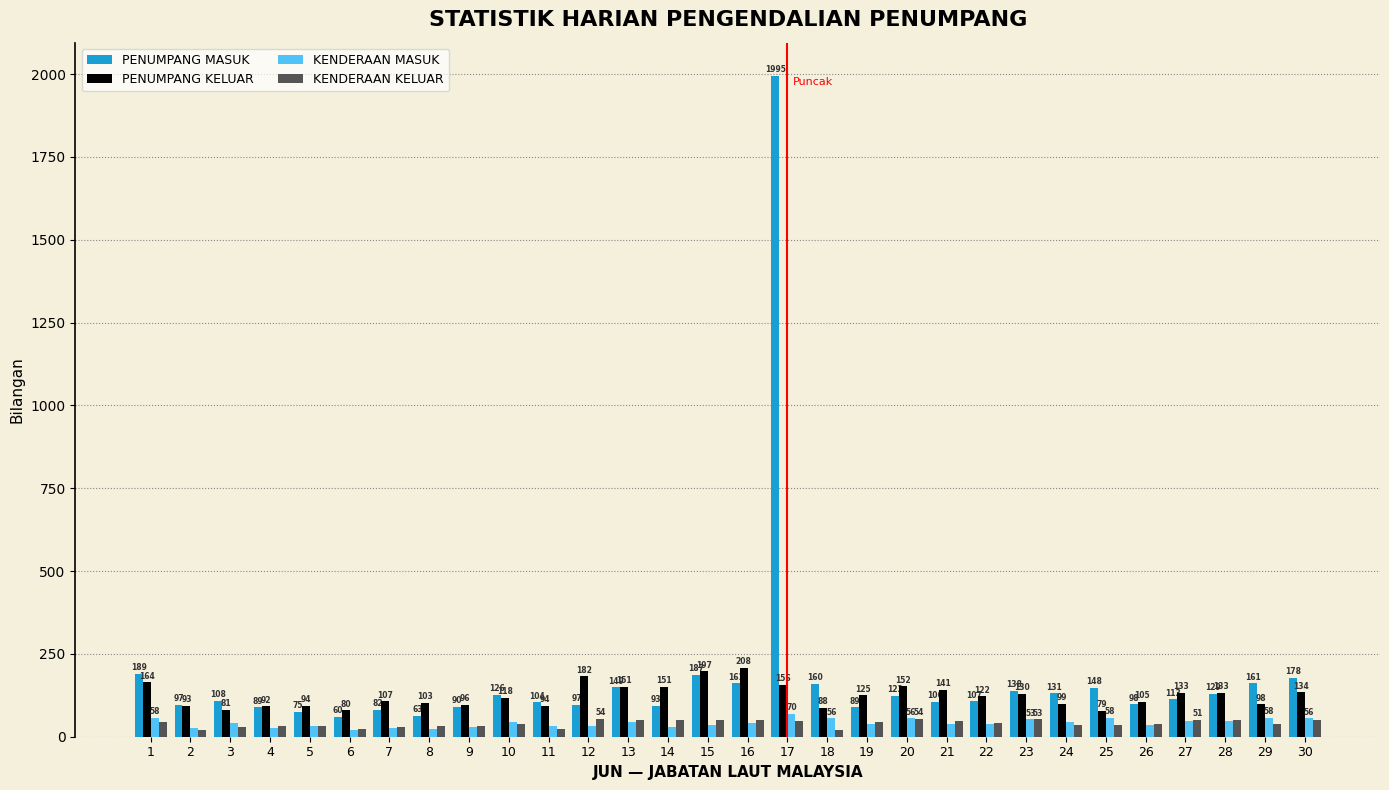

At how many categories does at least one series exceed 1119?

1